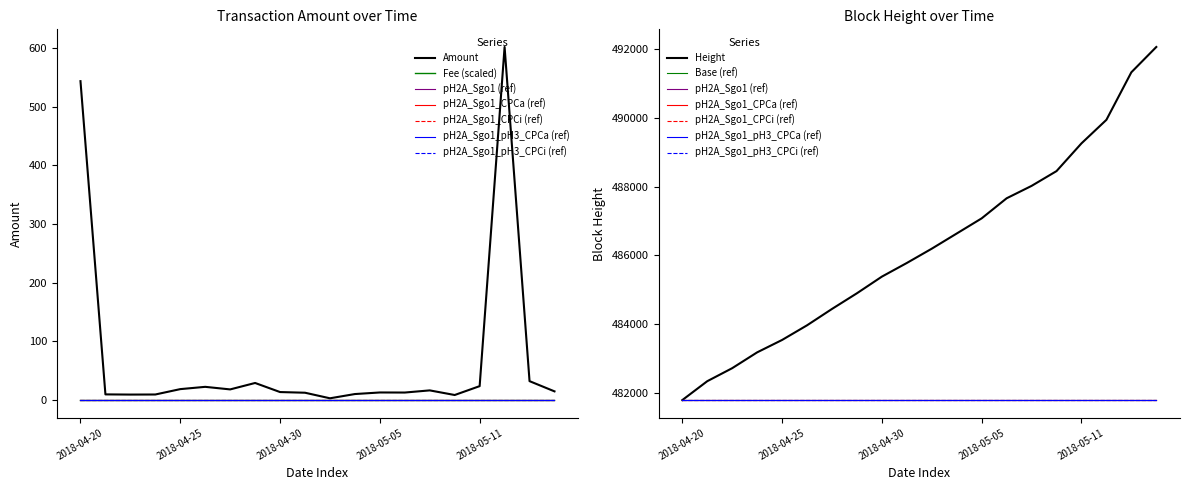

What is the average value of the Amount series?

71.2